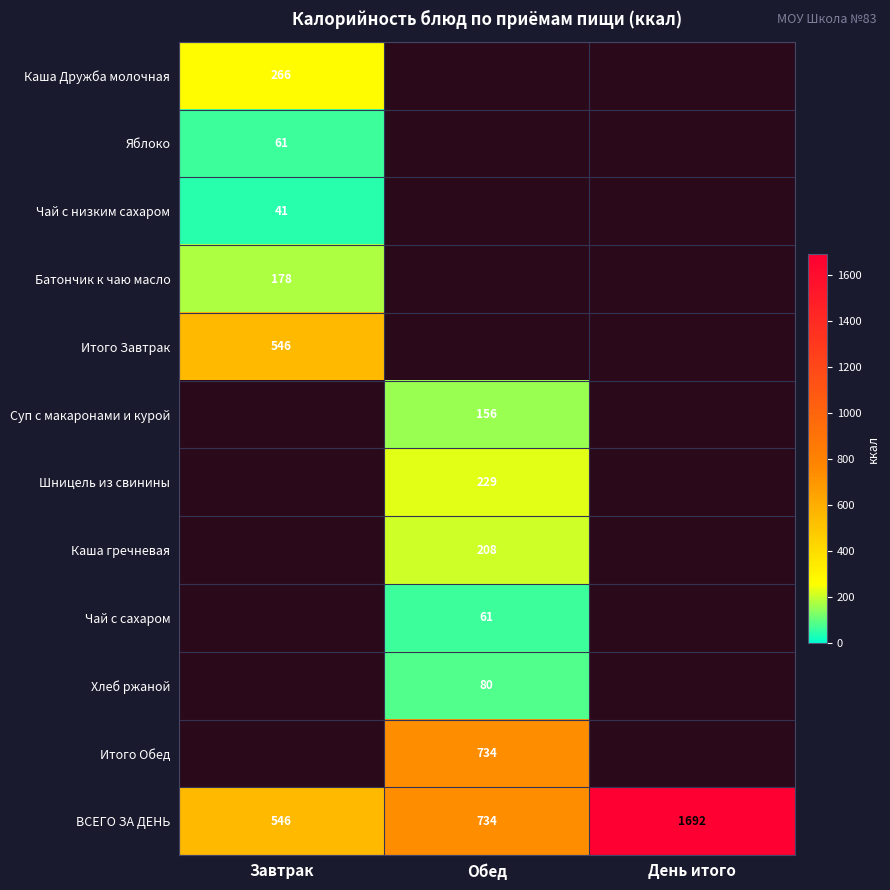

True or false: Чай с сахаром has a value of 0.0 at Завтрак.

True